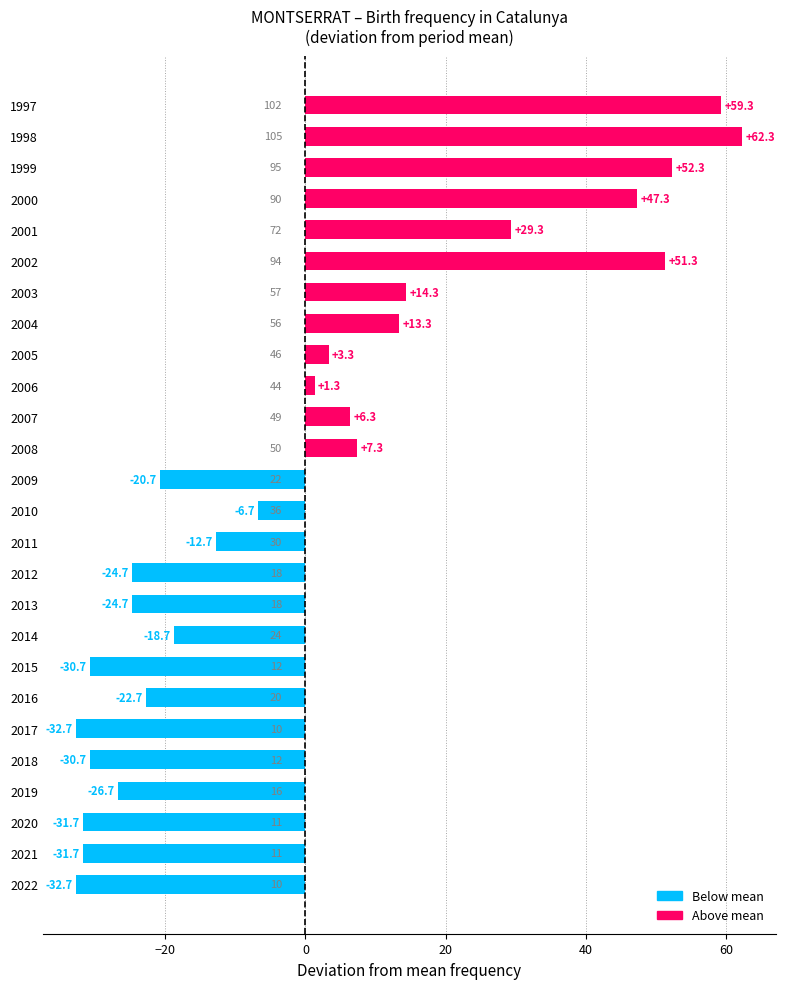

Between 2019 and 2000, which is larger?

2000